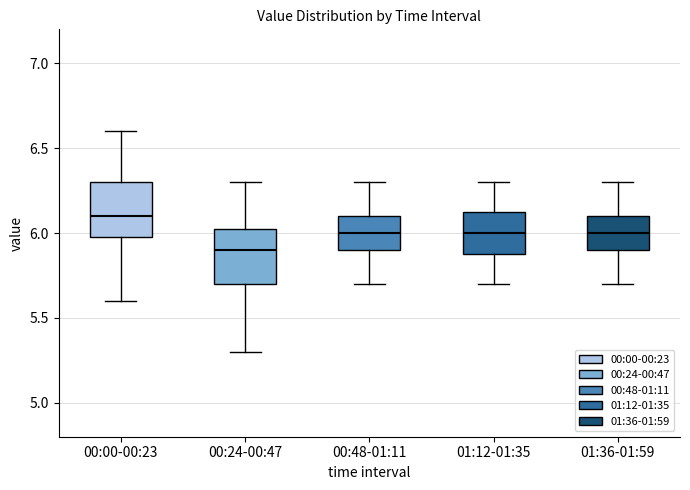

Reading left to right, read every box against the y-axis: the position of its median line, the range the box covers, and the ends of its whiskers. The values are not printed on the chart, so give them approximately, as read against the axis.

00:00-00:23: median 6.10, box 6.00 to 6.30, whiskers 5.60 to 6.60
00:24-00:47: median 5.90, box 5.70 to 6.05, whiskers 5.30 to 6.30
00:48-01:11: median 6.00, box 5.90 to 6.10, whiskers 5.70 to 6.30
01:12-01:35: median 6.00, box 5.90 to 6.15, whiskers 5.70 to 6.30
01:36-01:59: median 6.00, box 5.90 to 6.10, whiskers 5.70 to 6.30